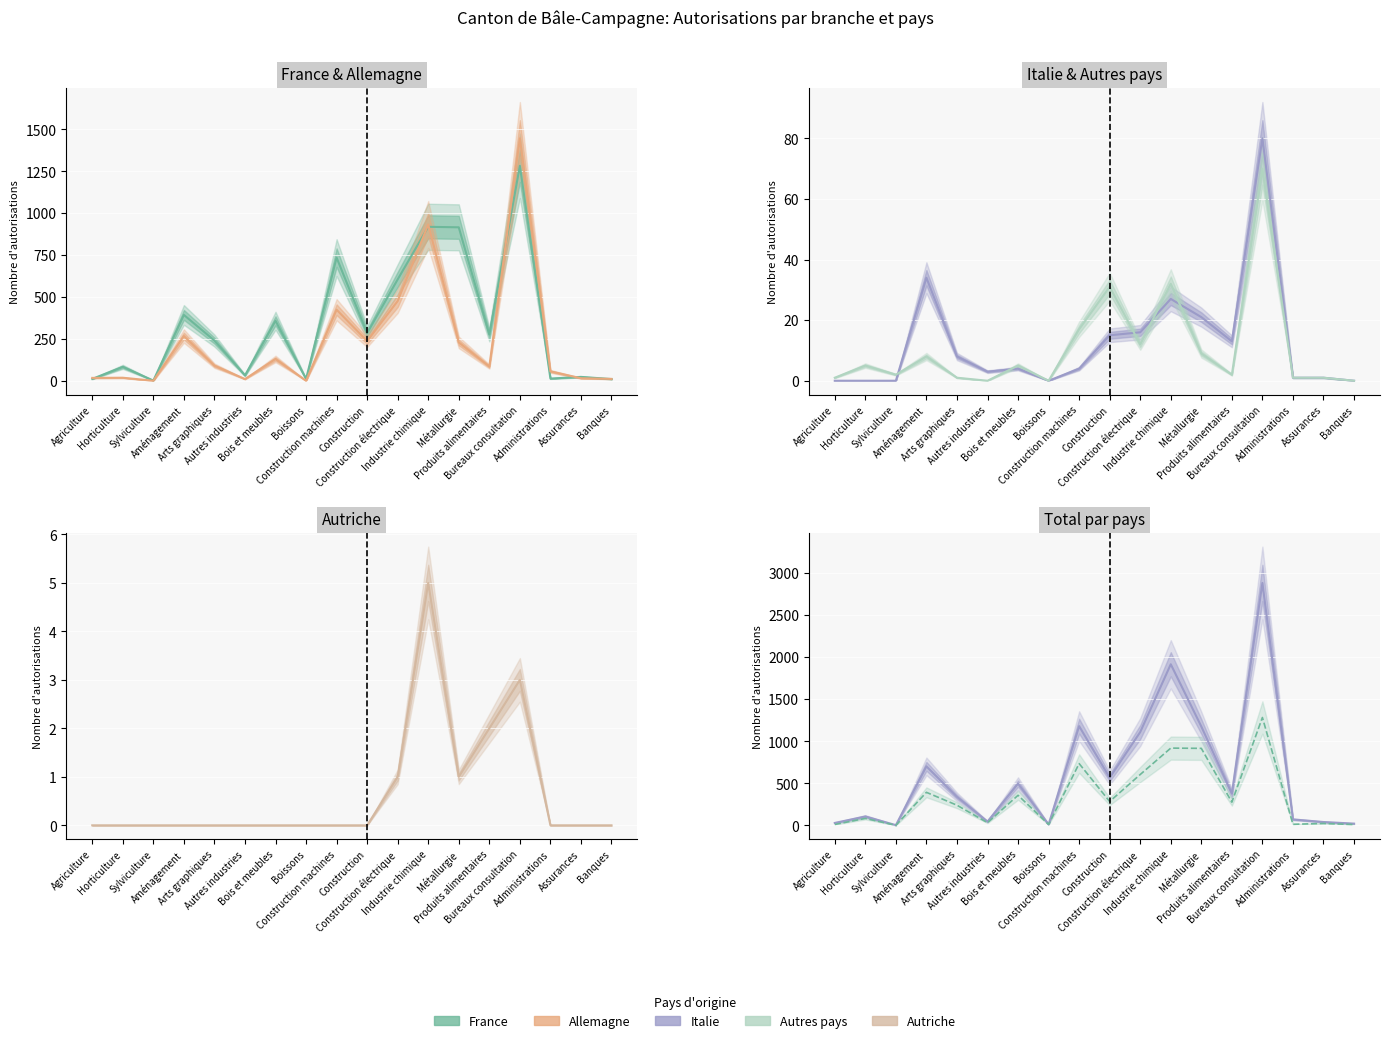

Is the value of Total général at Sylviculture greater than the value of France at Autres industries?

No